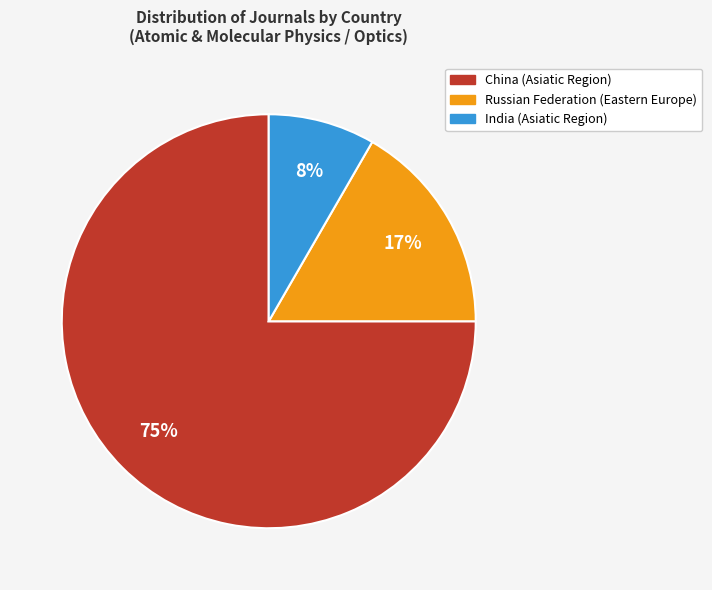

The China slice represents 65% of the pie. True or false?

False